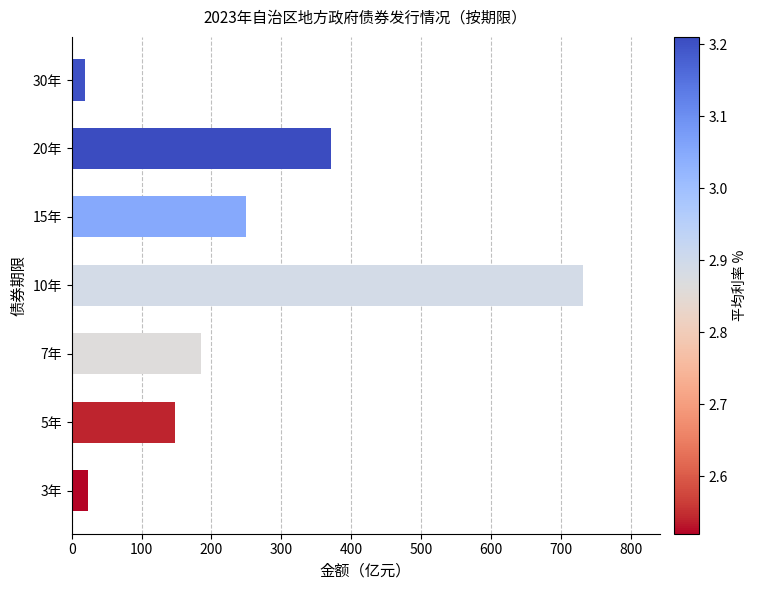

What is the maximum value shown in the chart?

731.4